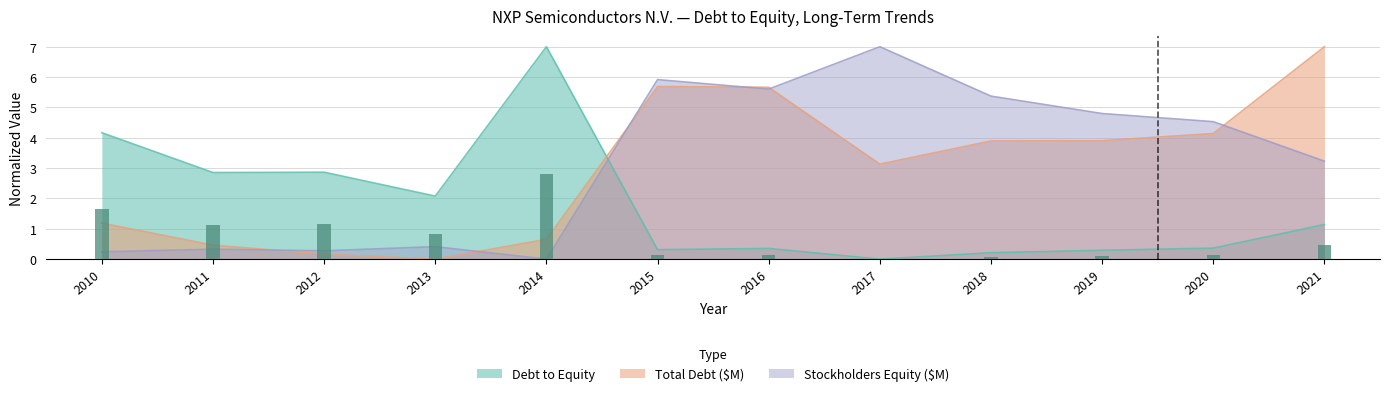

Which series changed the most between 2013 and 2019?

Stockholders Equity ($M)